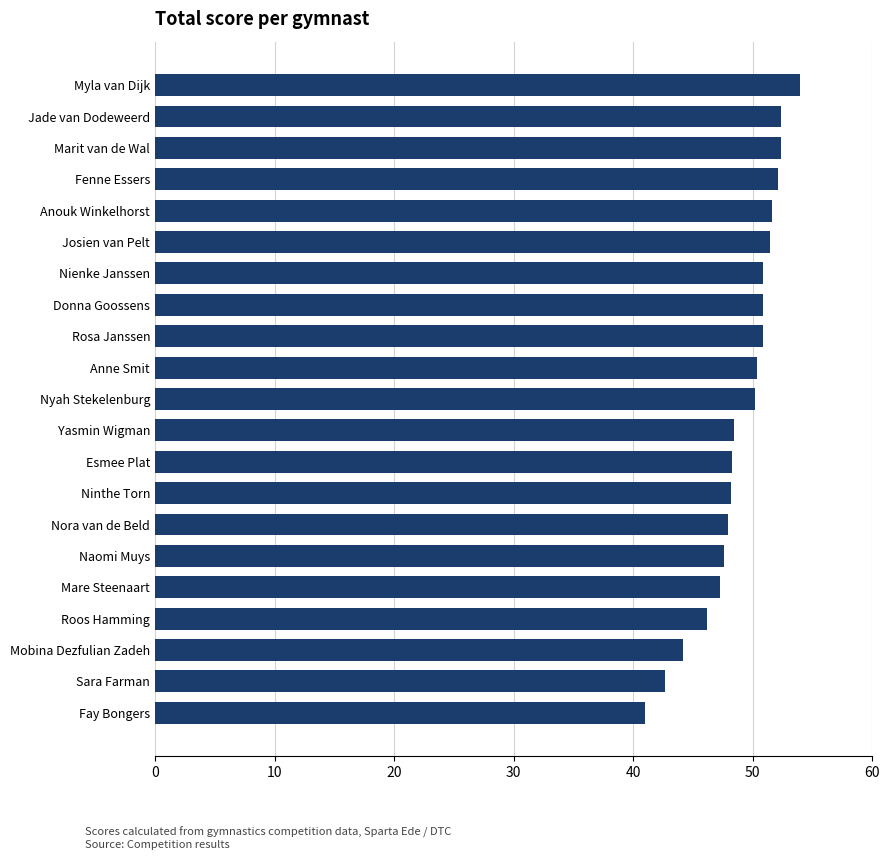

Approximately how many times larger is the value at Yasmin Wigman compared to Sara Farman?

1.1